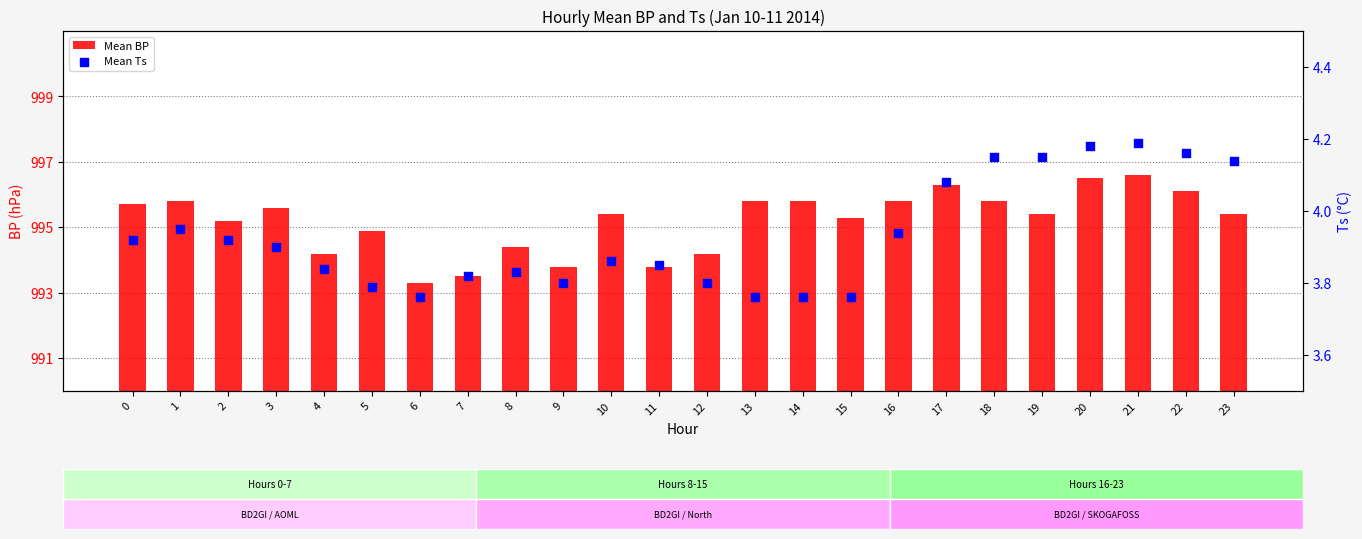

Is the value of Mean Ts at 18 greater than the value of Mean BP at 3?

No